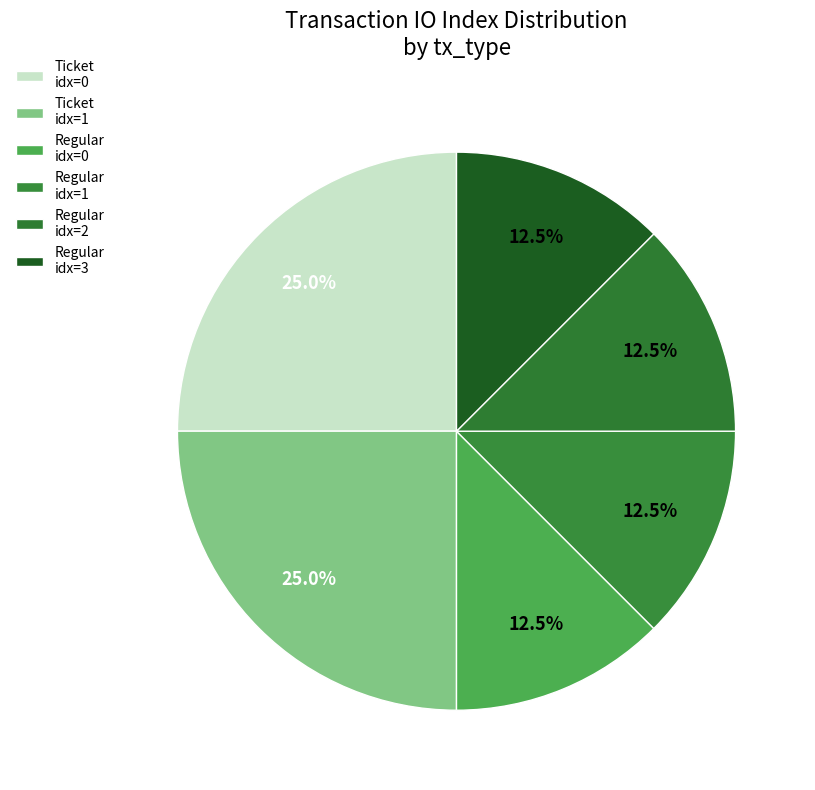

How many segments does this pie chart have?

6